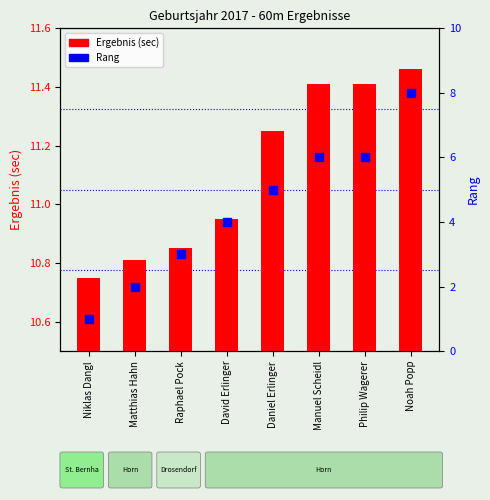

What is the minimum value shown in the chart?

1.0